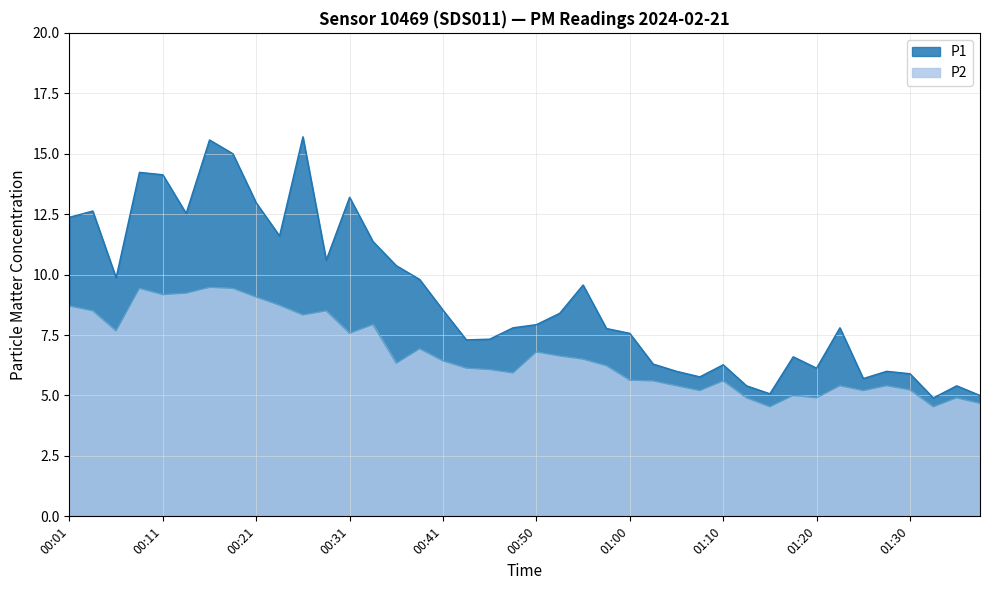

The value of P1 at 00:16 is 15.6. True or false?

True